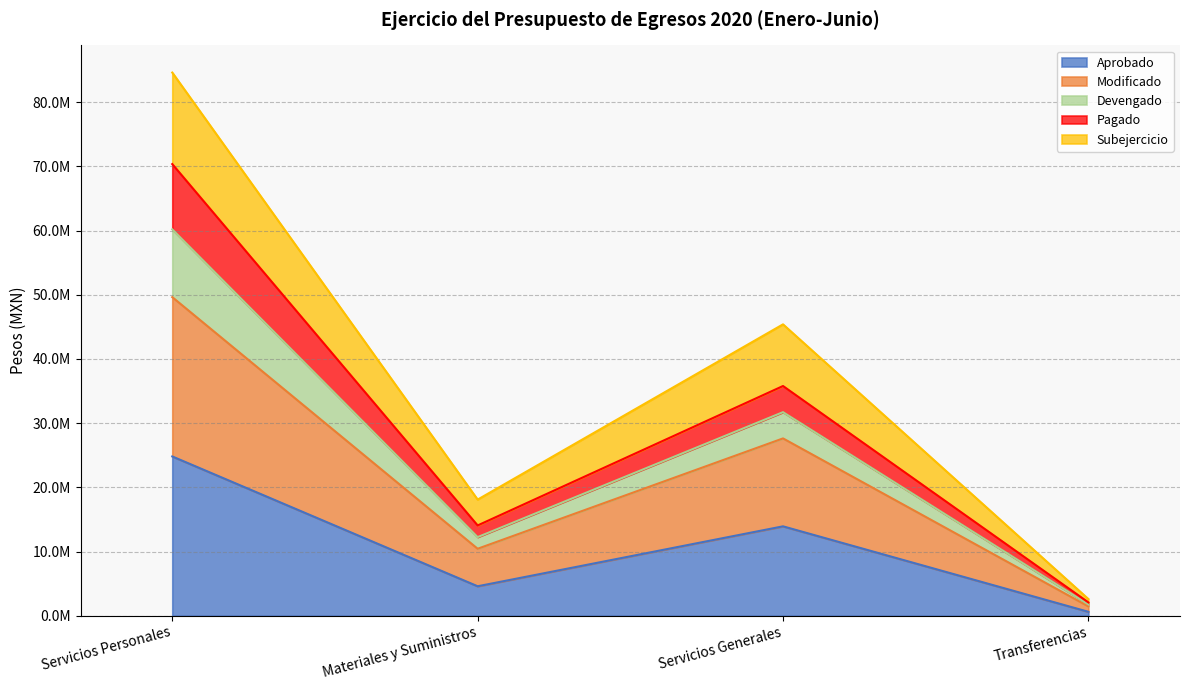

What is the label of the 3rd point from the left?

Servicios Generales